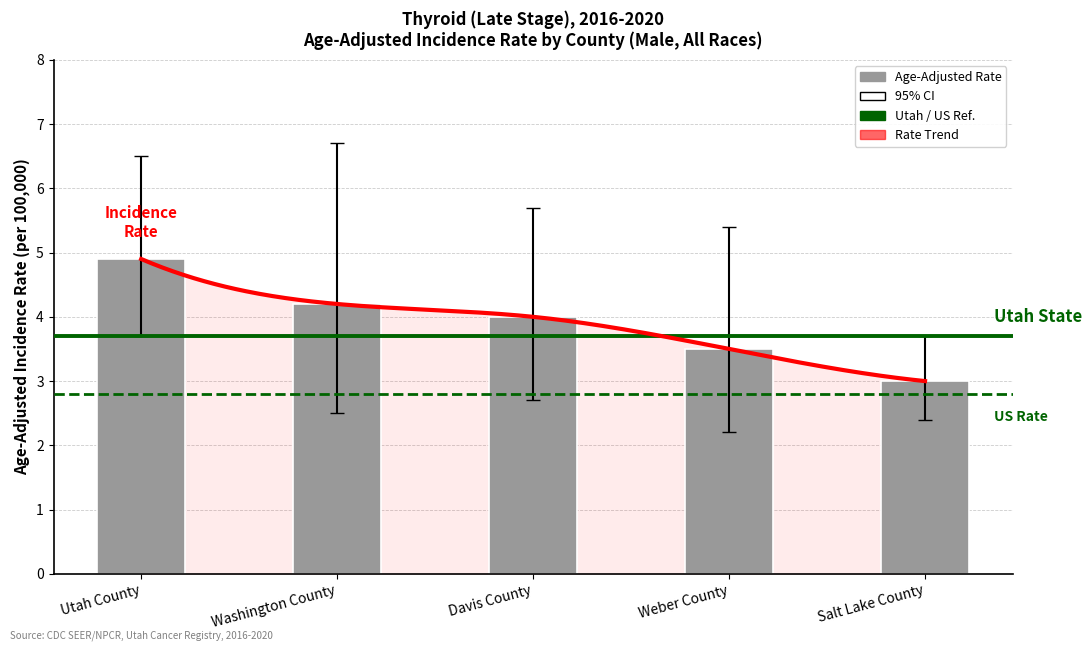

What is the difference between the highest and lowest values at Weber County?

3.2